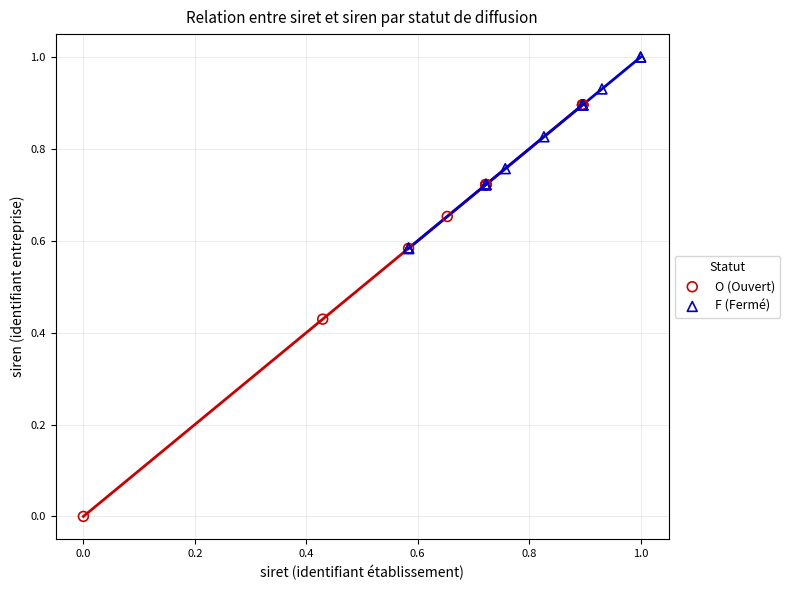

Which series reaches the minimum Y coordinate?

O (Ouvert)